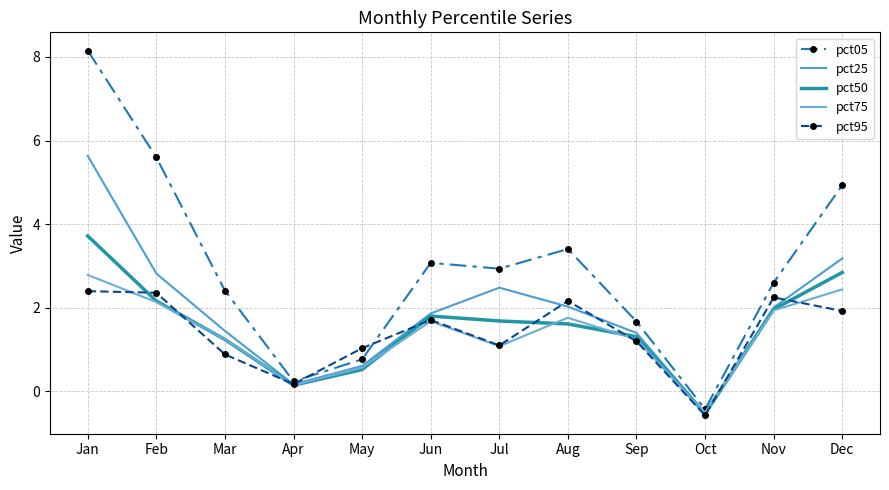

List the labels in order of pct95 value, smallest first.

Oct, Apr, Mar, May, Jul, Sep, Jun, Dec, Aug, Nov, Feb, Jan